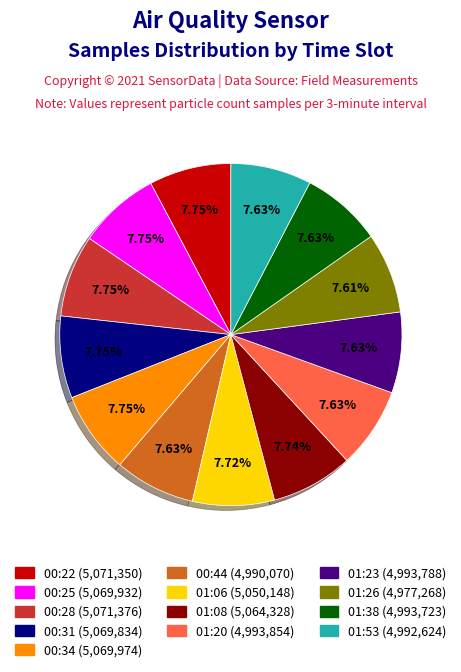

Count the number of slices in the pie.

13